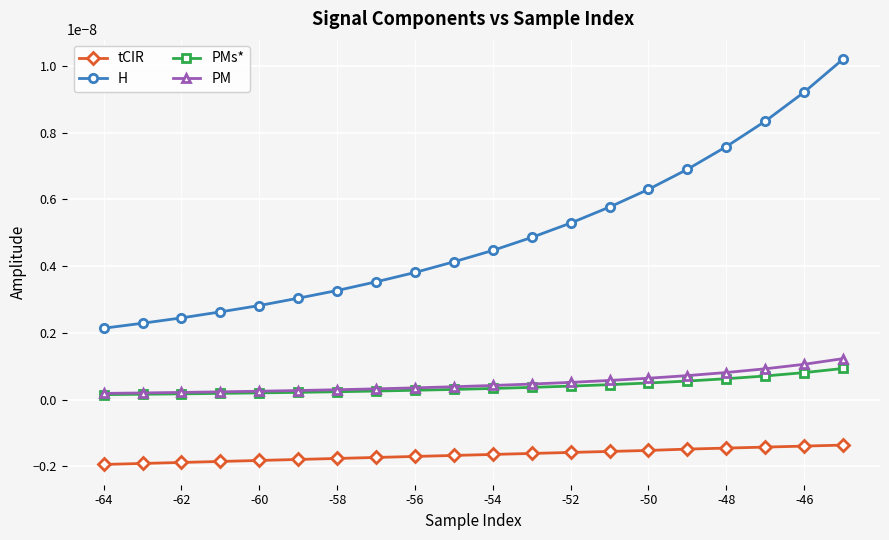

True or false: tCIR and PMs* intersect in this chart.

False